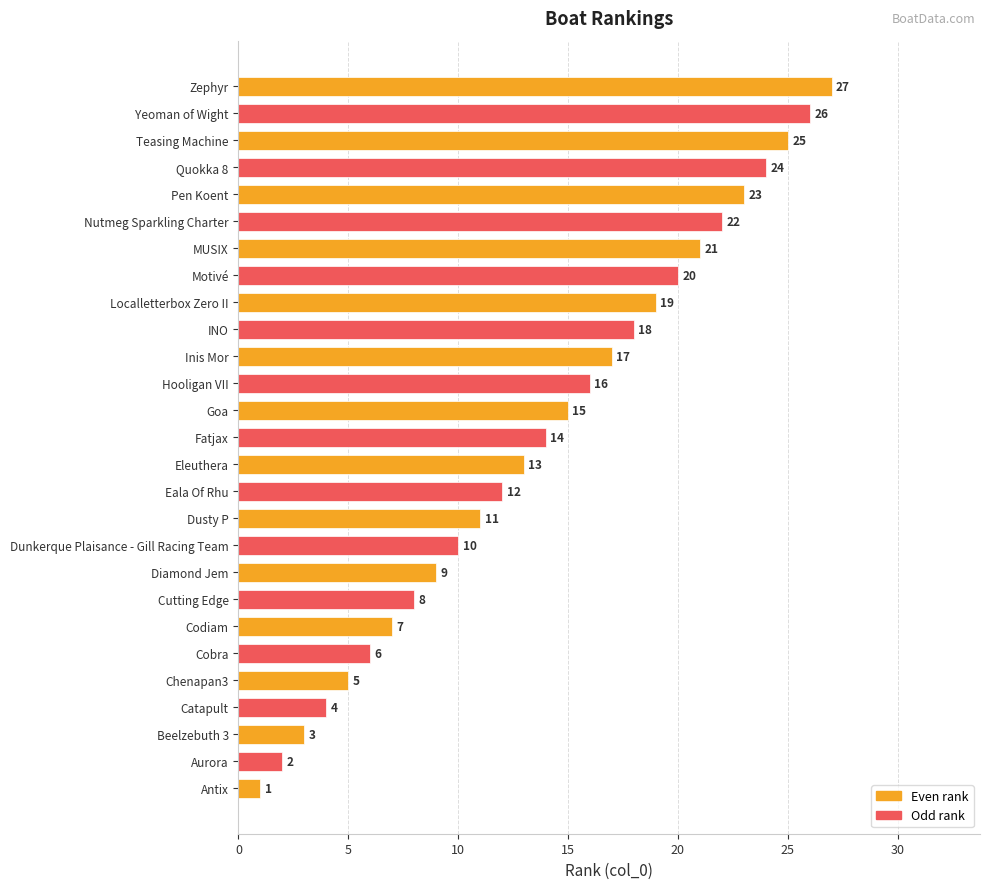

What is the ratio of the value at Aurora to the value at Antix?

2.0